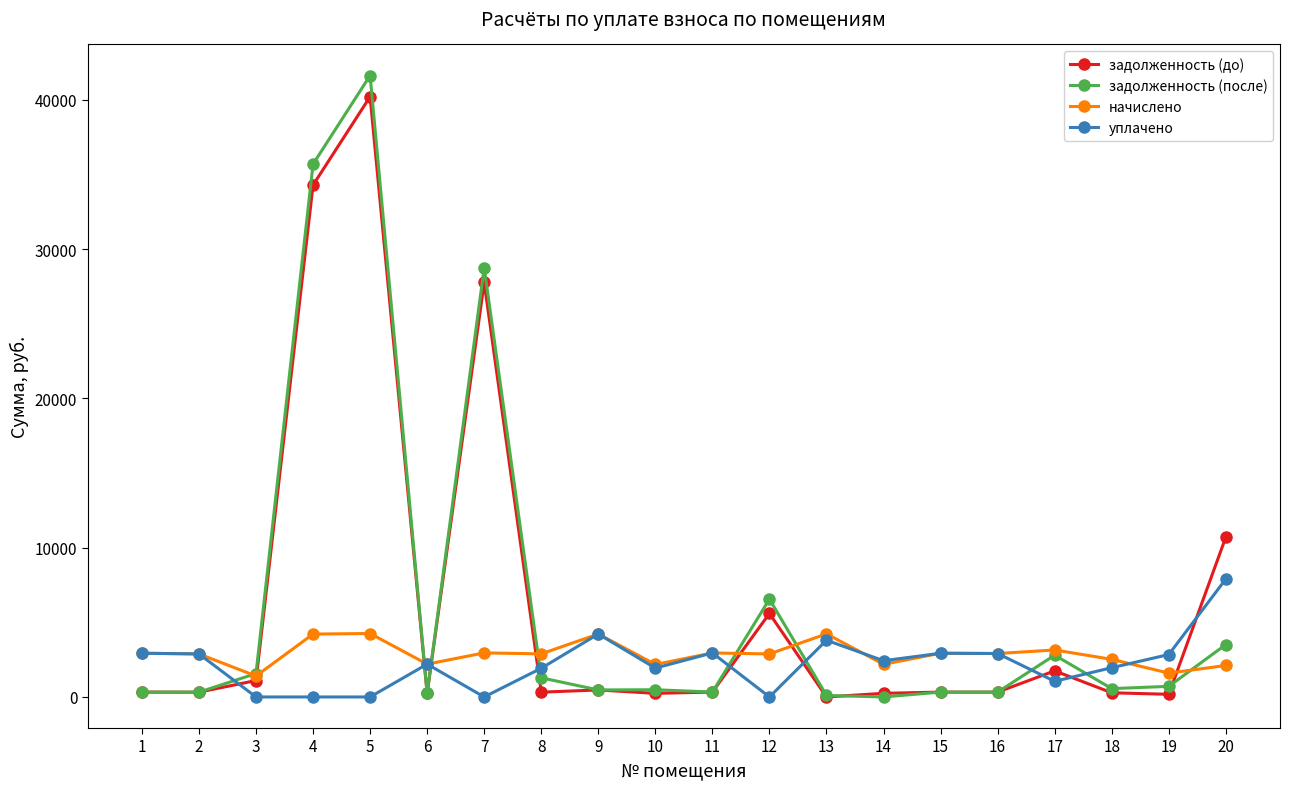

The value of уплачено at 19 is 2840.8. True or false?

True